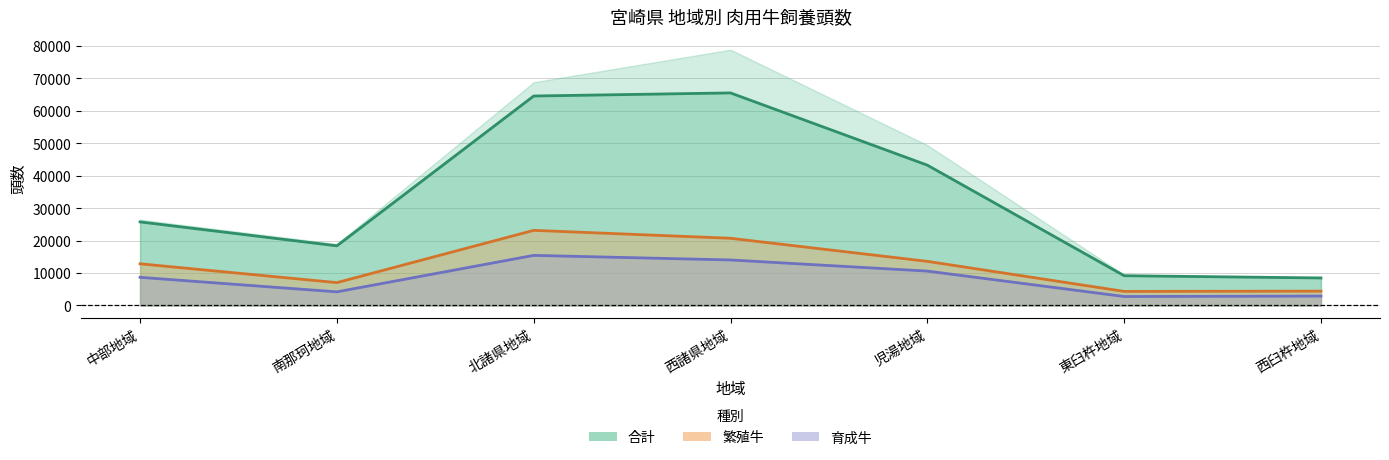

True or false: 肉用種計 and 合計 cross at least once.

False